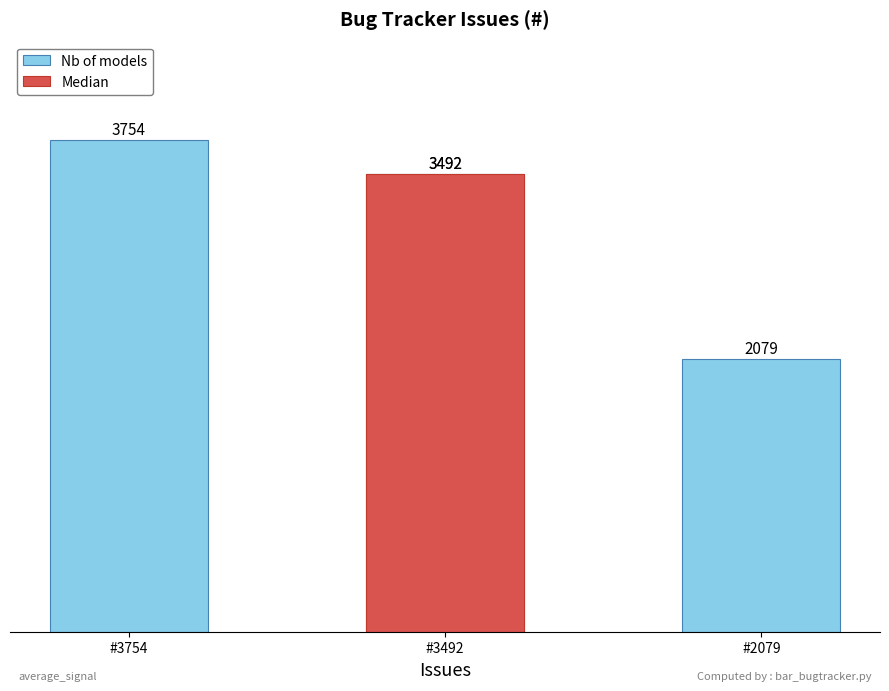

Count the values in the range 2079 to 3754.

3